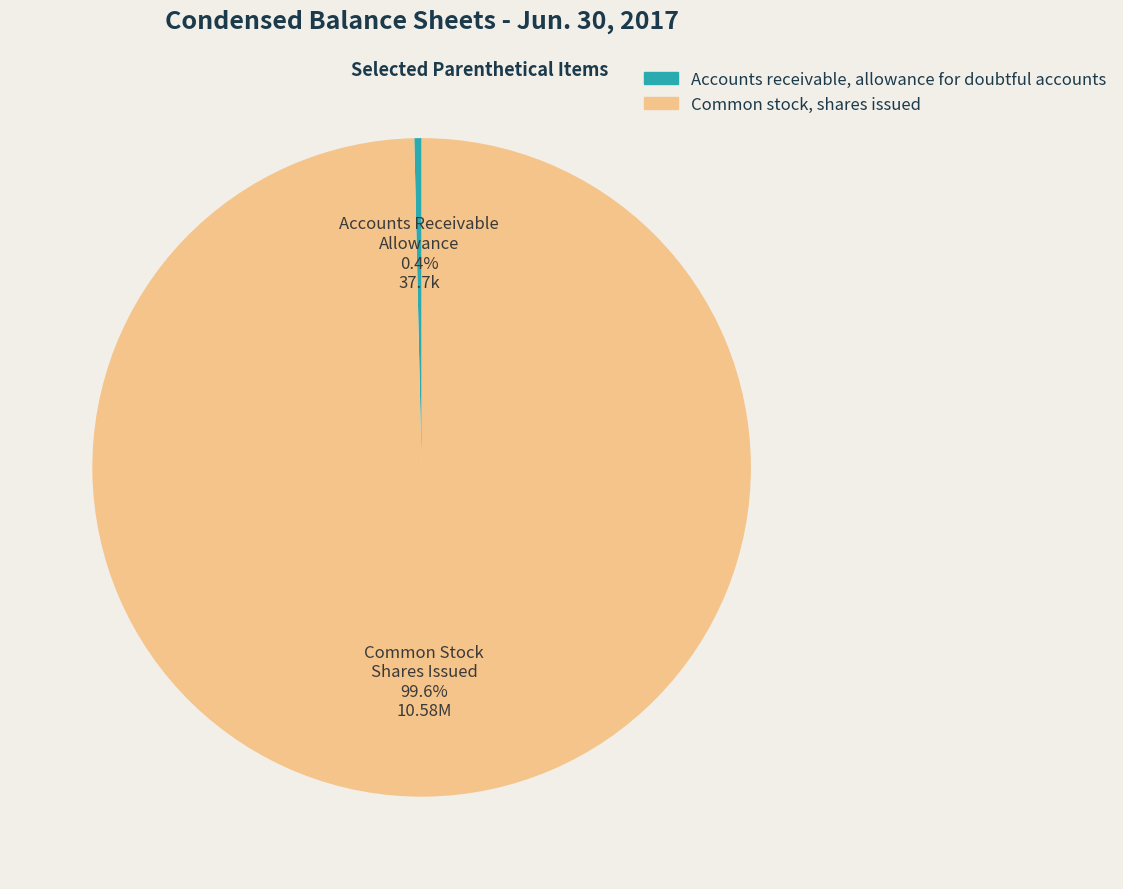

Combined, do Accounts receivable, allowance for doubtful accounts and Common stock, shares issued account for over 50%?

Yes